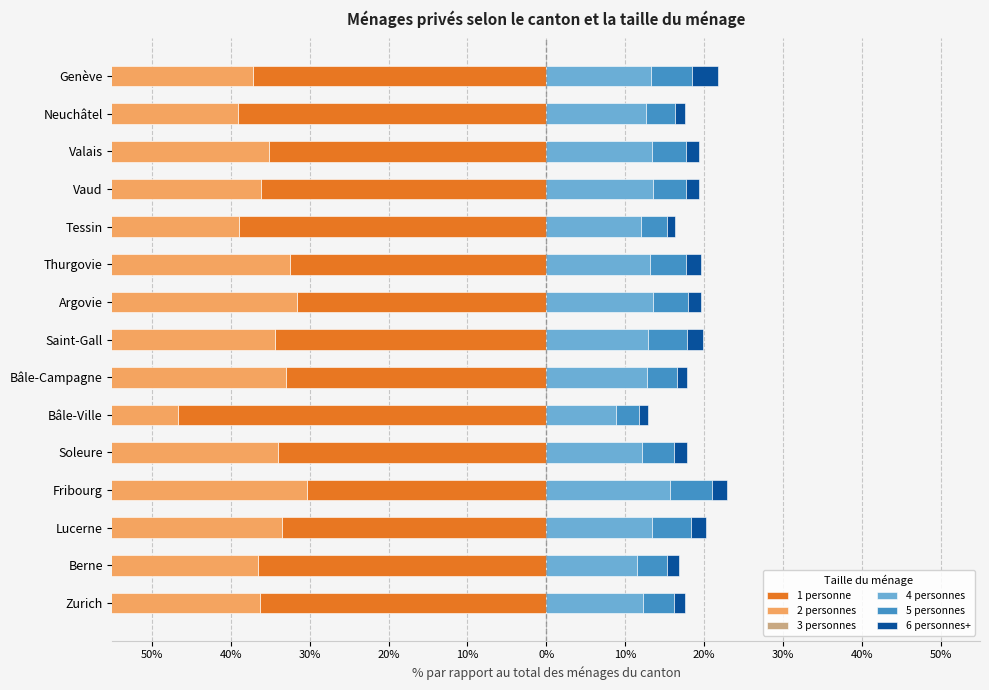

The value of 4 personnes at Genève is 8.6. True or false?

False